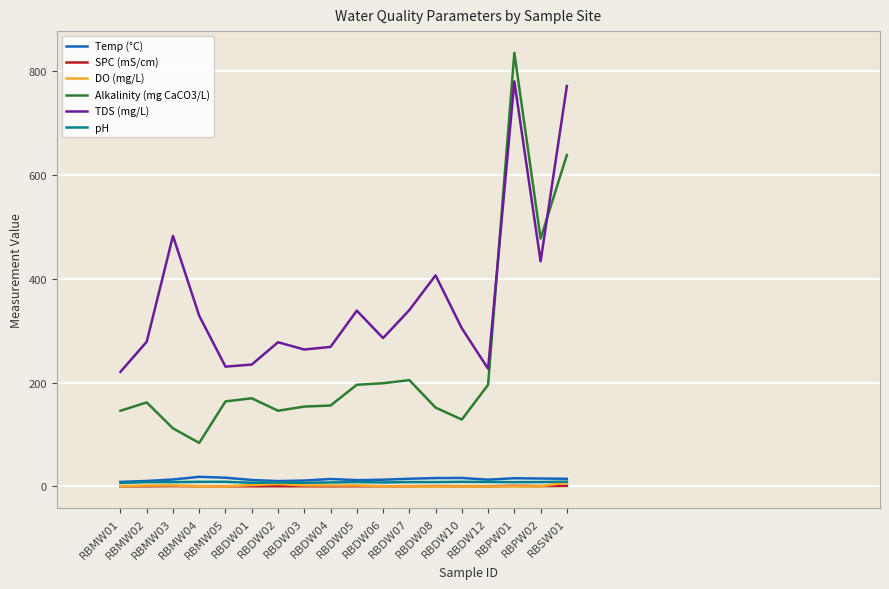

True or false: pH and Alkalinity (mg CaCO3/L) intersect in this chart.

False